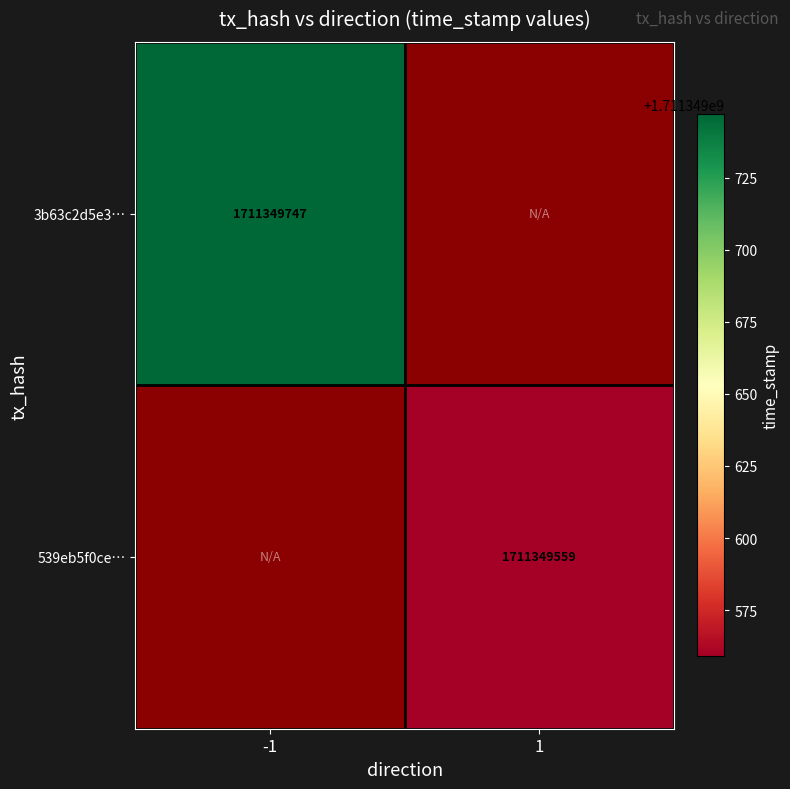

What is the maximum value for 3b63c2d5e37e8a0e77b816f067c11c301b907ec?

1711349747